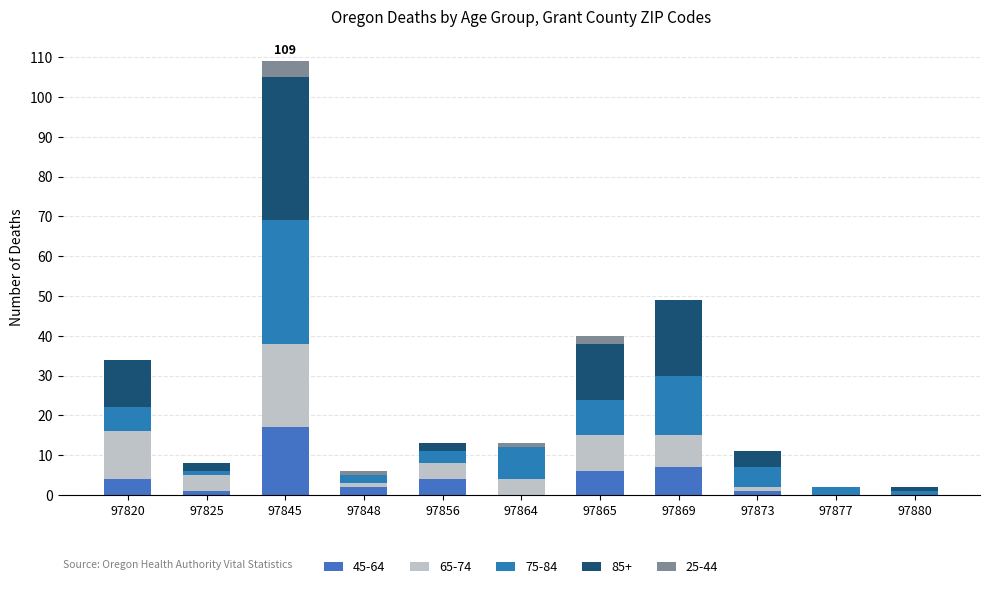

Are the bars horizontal?

No